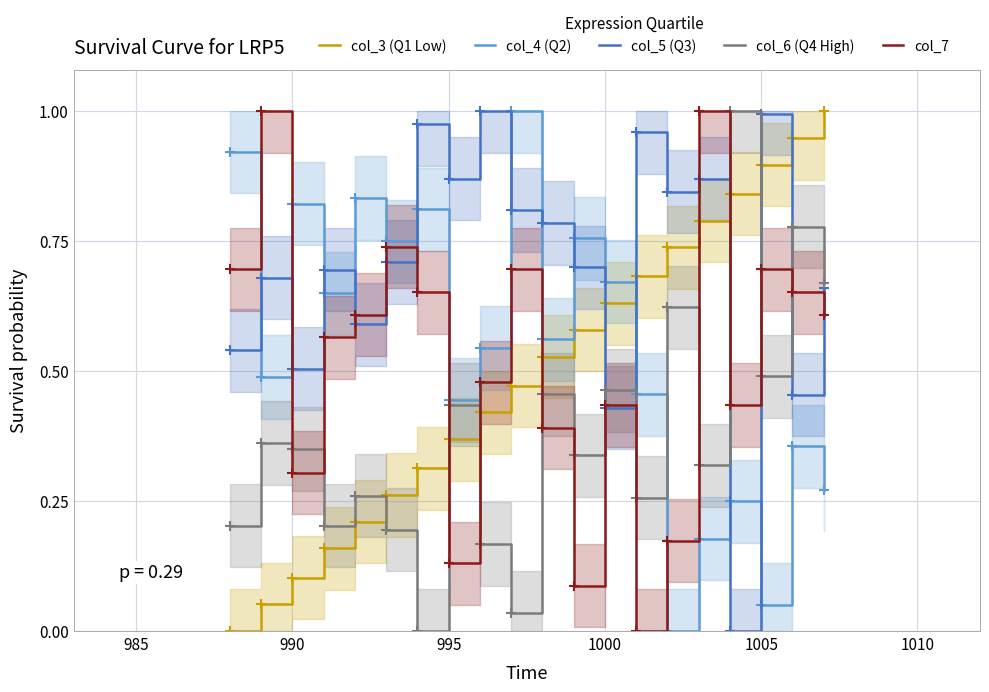

True or false: col_7 has more than 1 interior local peaks.

True